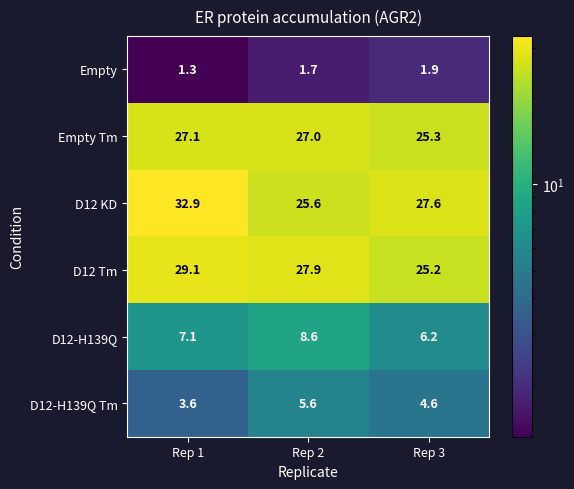

Rank the categories by D12 Tm value from highest to lowest.

Rep 1, Rep 2, Rep 3